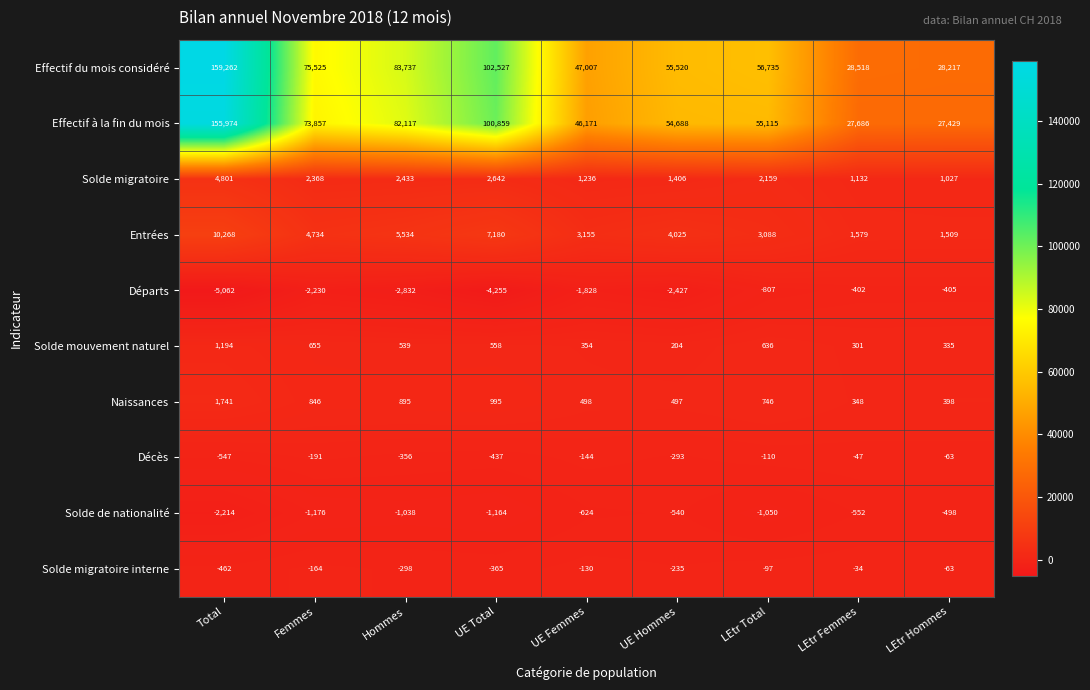

What is the maximum value for Solde migratoire?

4801